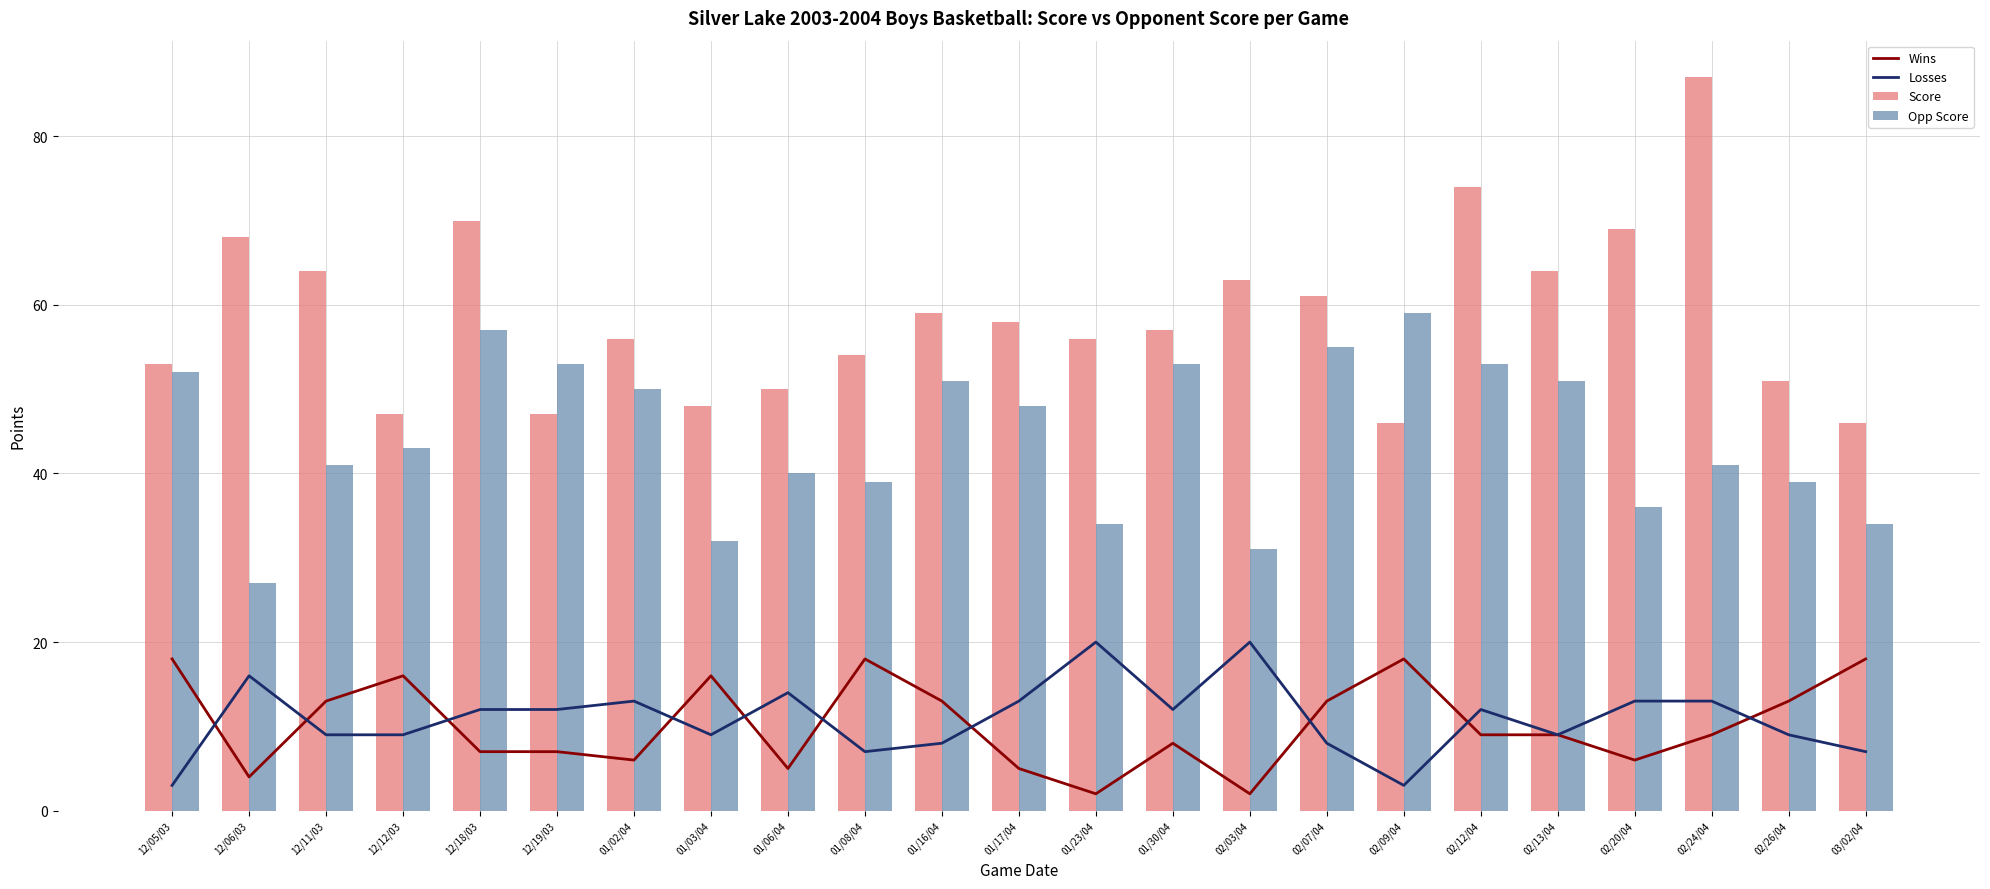

What is the average value of the Score series?

59